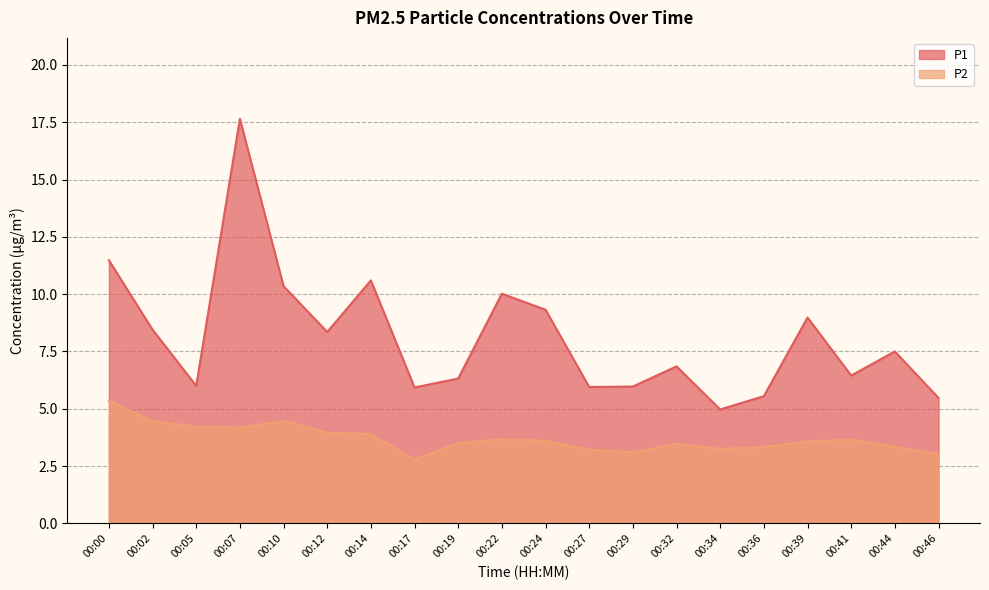

The P2 series shows 0.9 at 00:12. True or false?

False